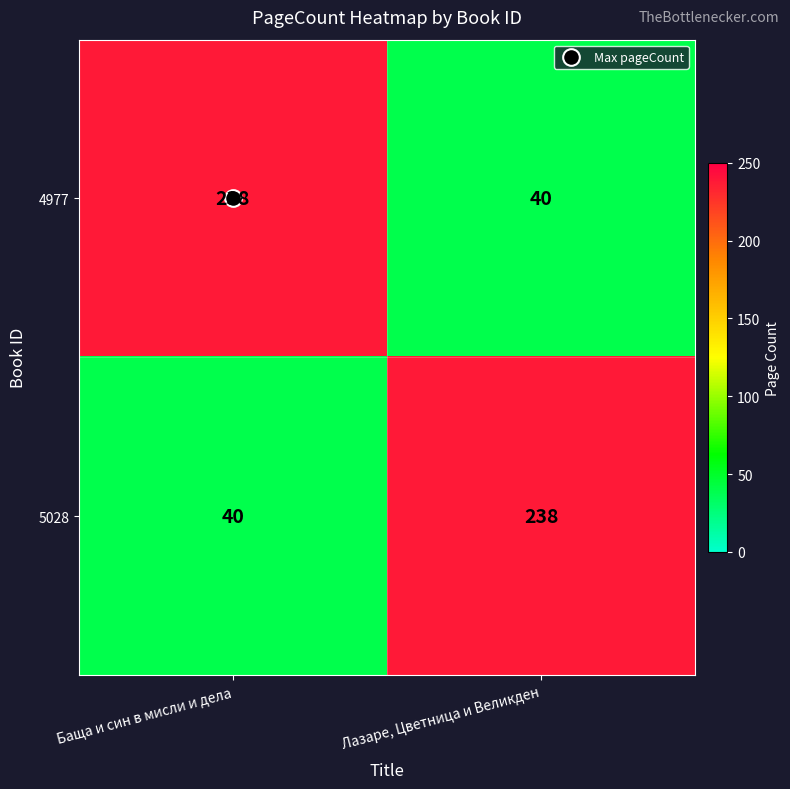

What is the greatest value displayed?

238